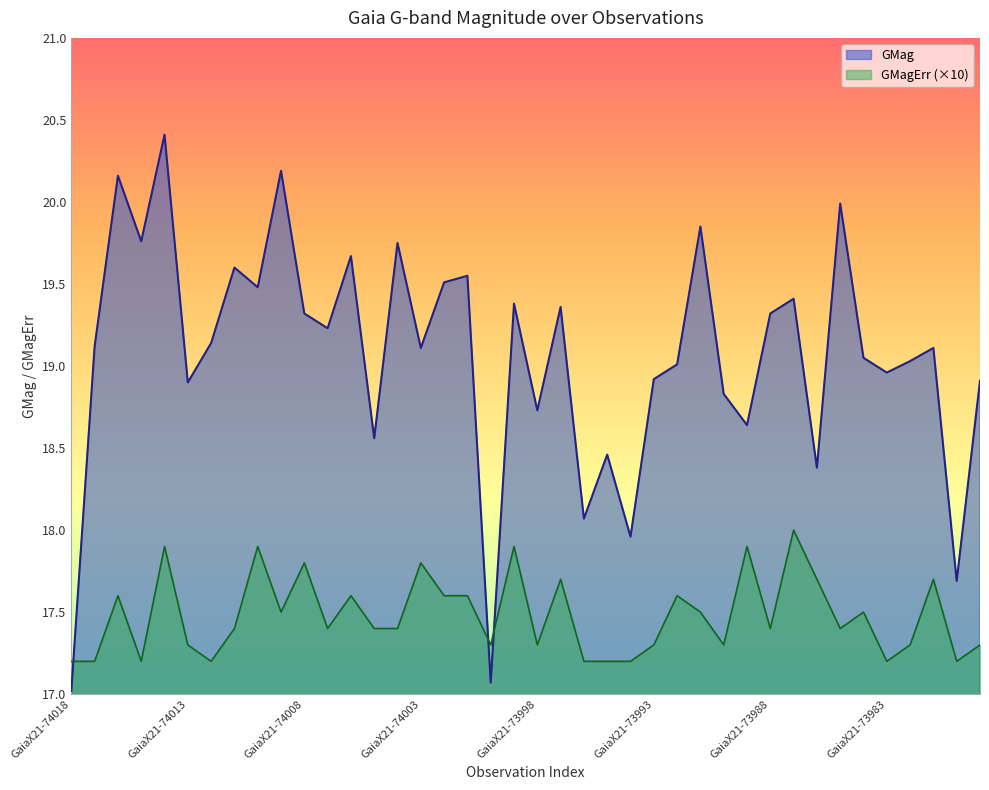

How many lines are shown in the chart?

2